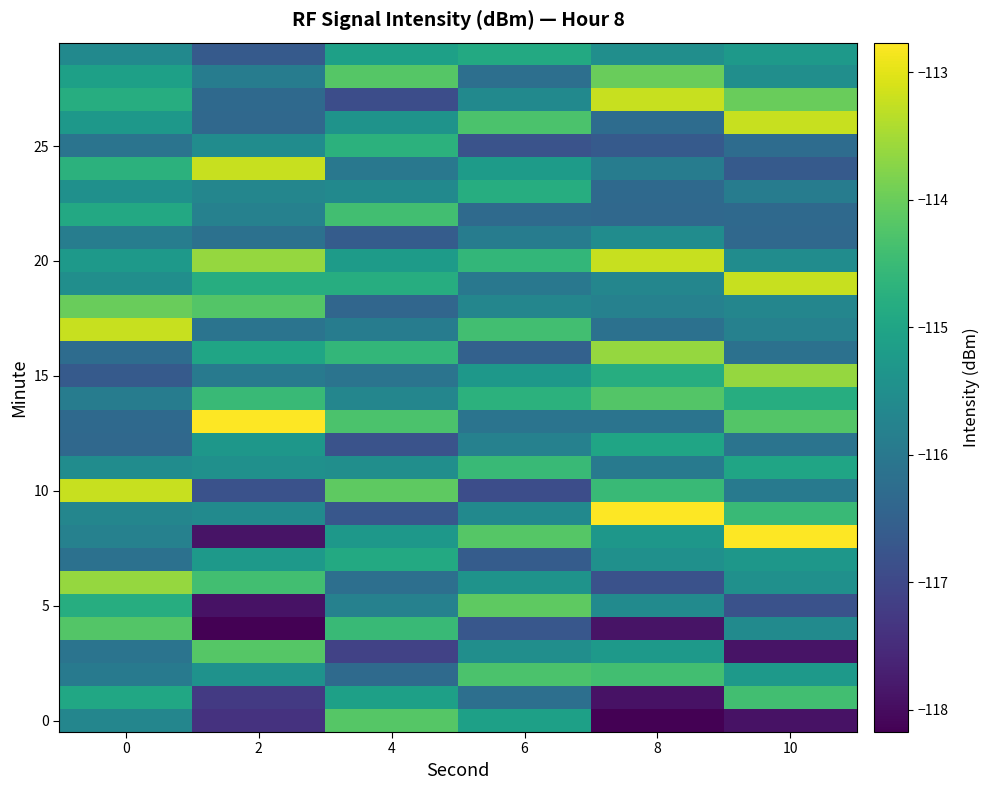

What is the difference between the highest and lowest values at 6?

2.8